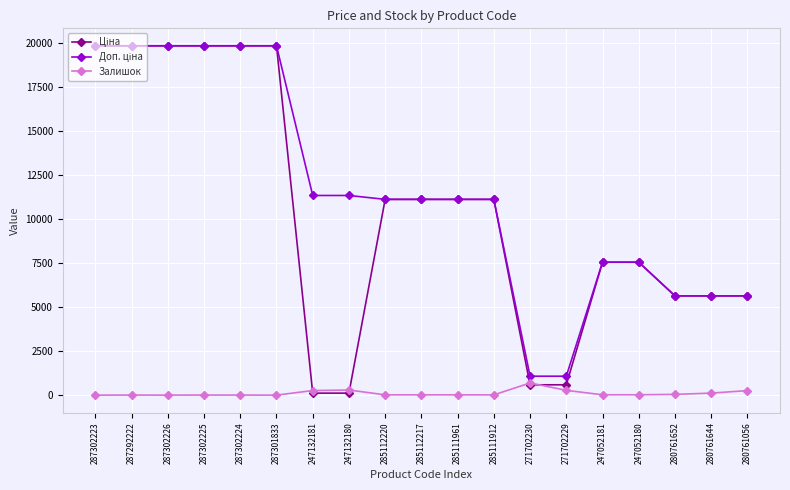

What is the label of the 1st point from the left?

287302223